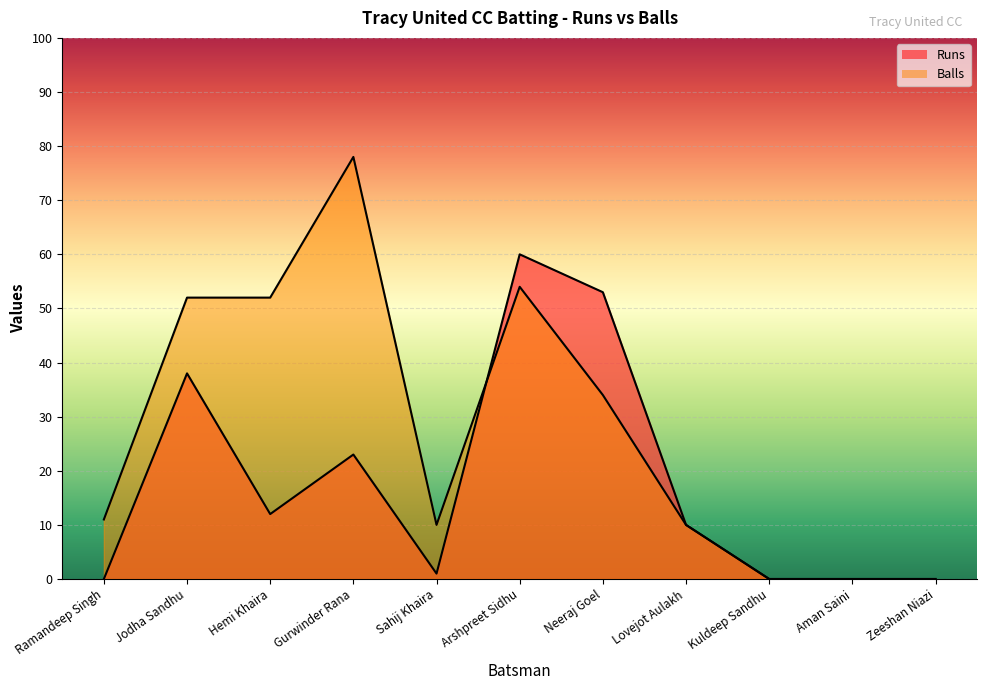

Which has a higher value, Kuldeep Sandhu or Gurwinder Rana?

Gurwinder Rana